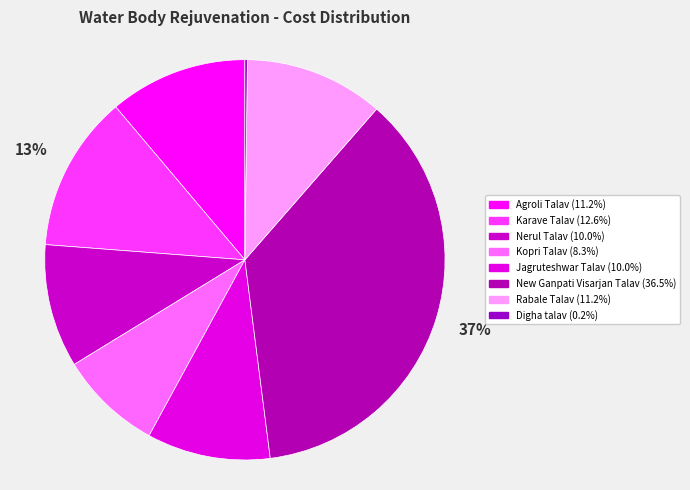

To the nearest percent, what portion does Agroli Talav represent?

11%